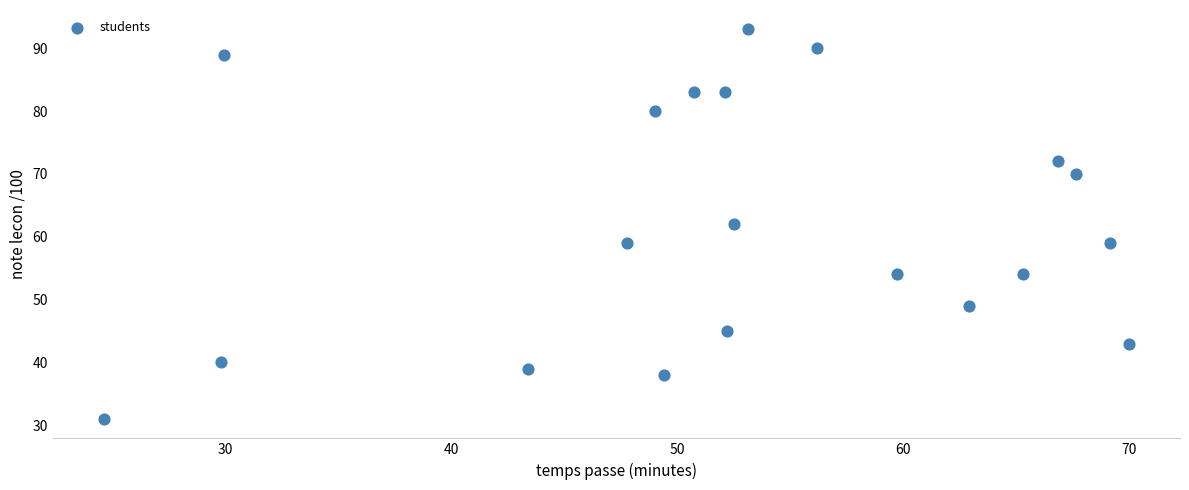

What is the range of Y values (max minus min)?

62